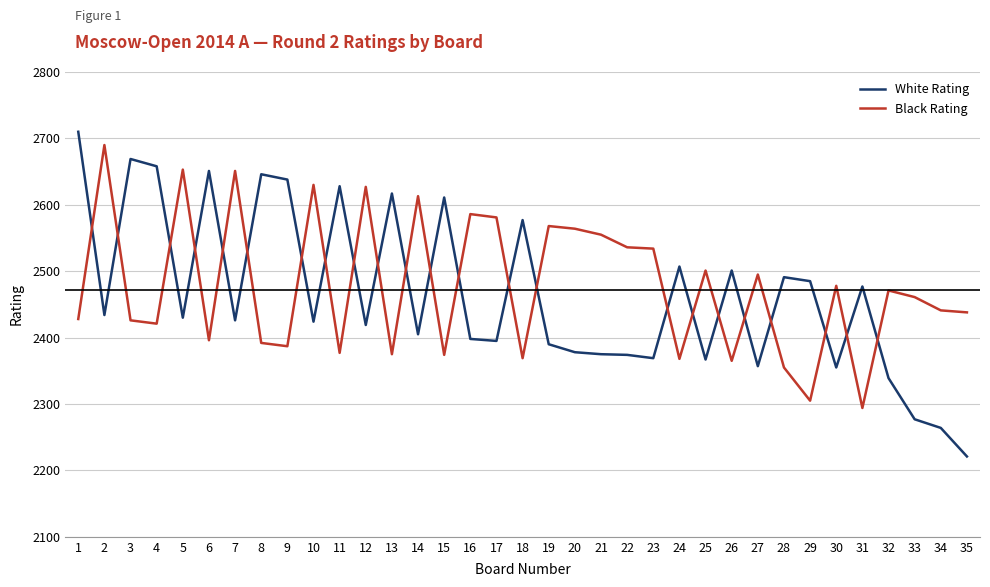

At which label does Black Rating first exceed 2461?

2